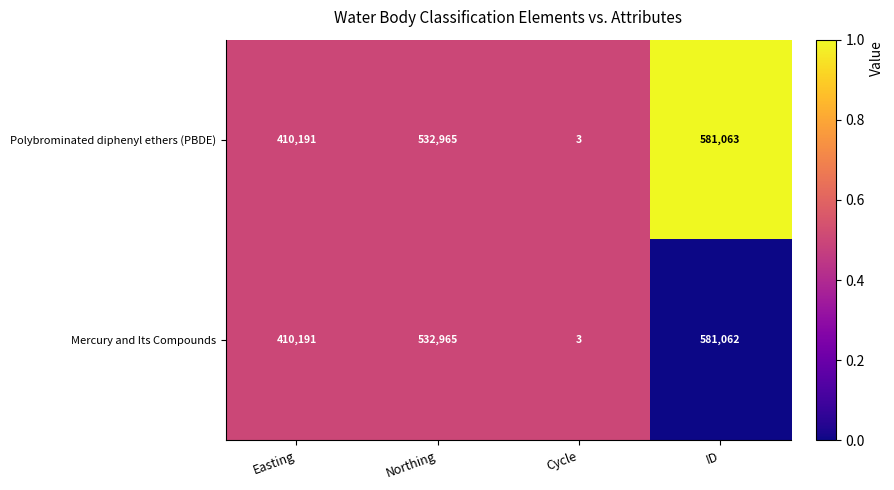

At which category is the sum across all series the highest?

ID